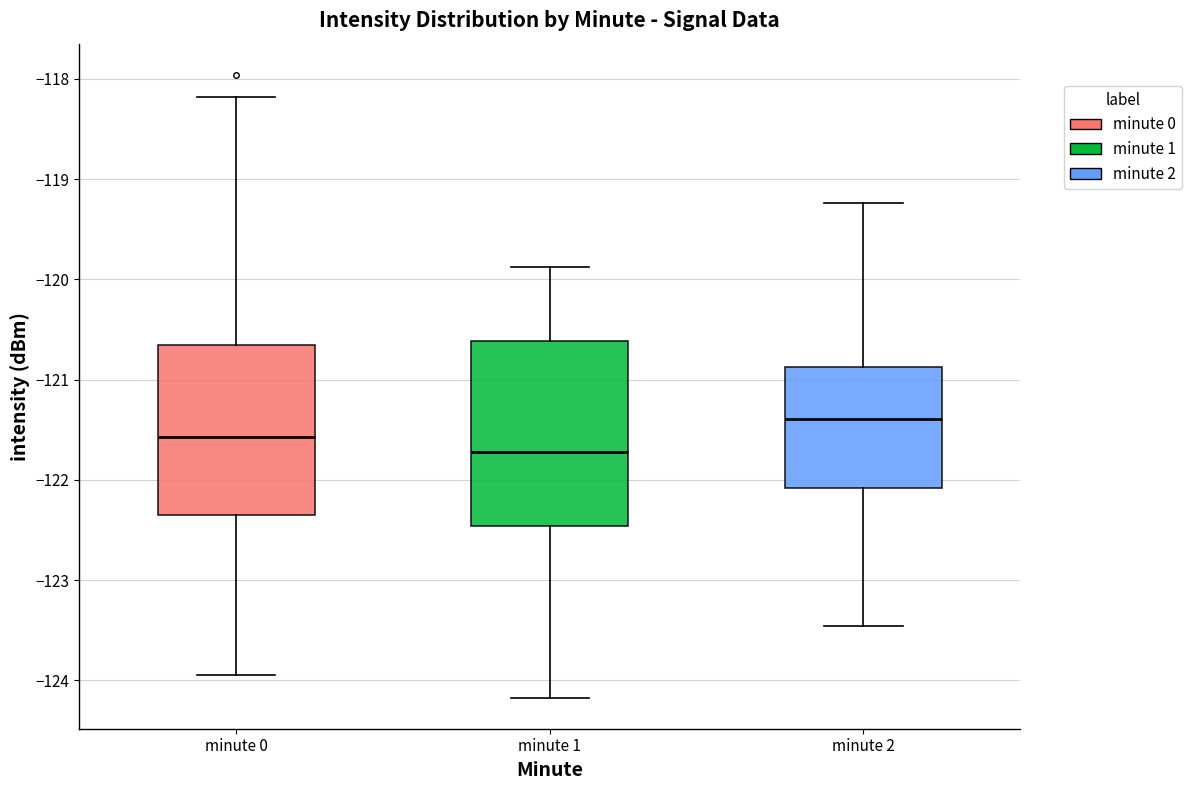

Comparing the boxes themselves (not the whiskers), which one is the tallest?

minute 1